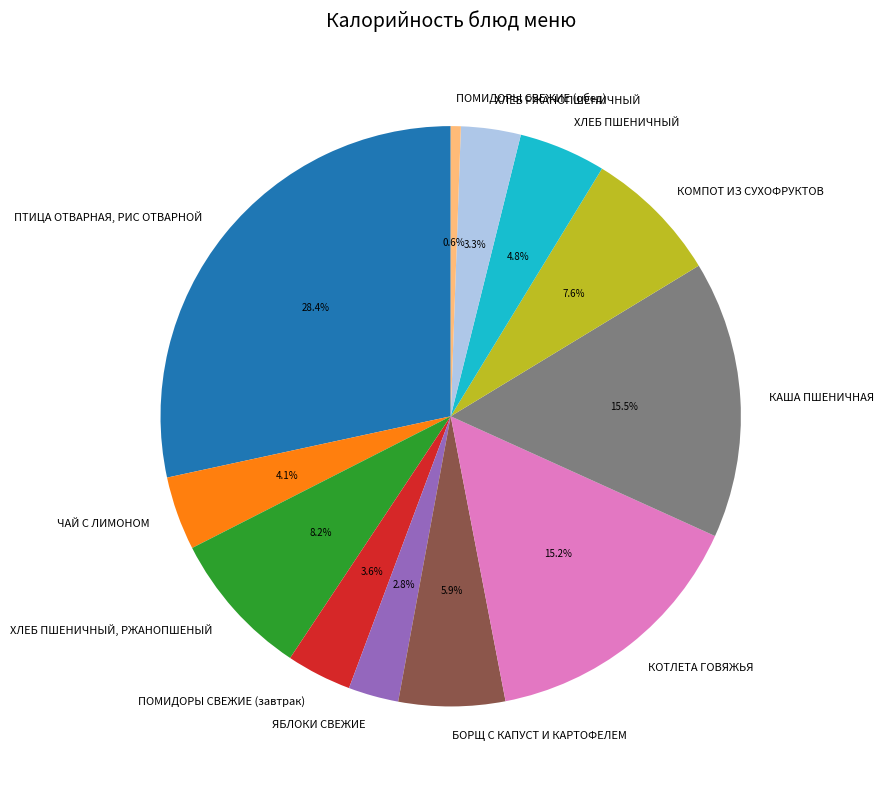

Which category has the smallest portion of the pie?

ПОМИДОРЫ СВЕЖИЕ (обед)